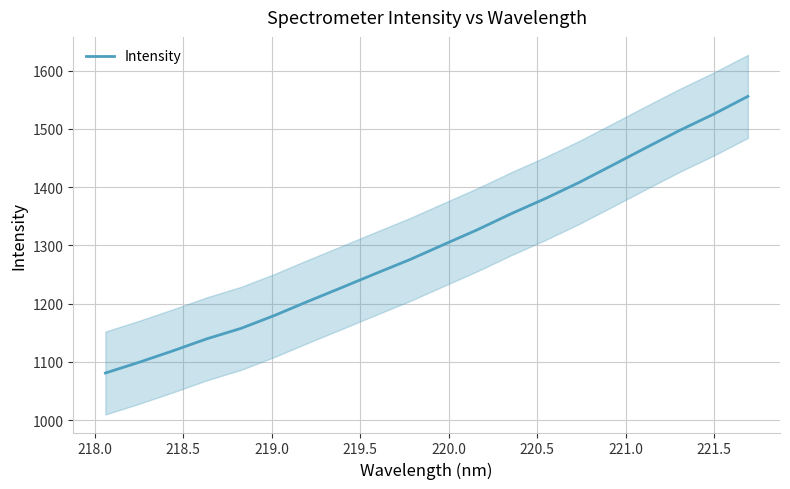

What is the difference between the second highest and minimum values?

444.9